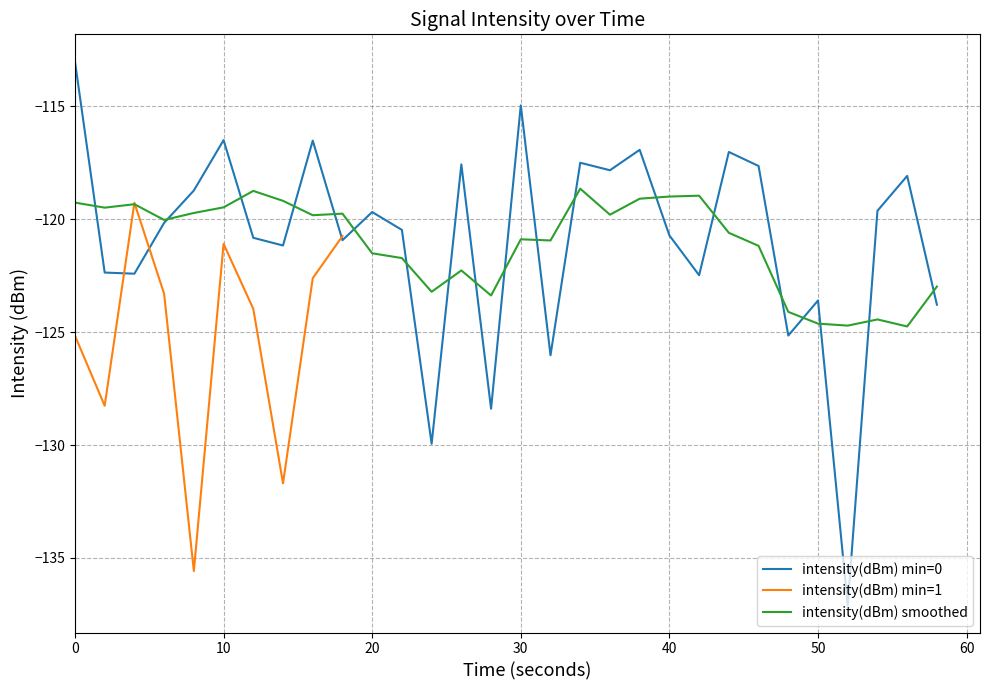

True or false: the data has more than 1 interior local peaks.

True